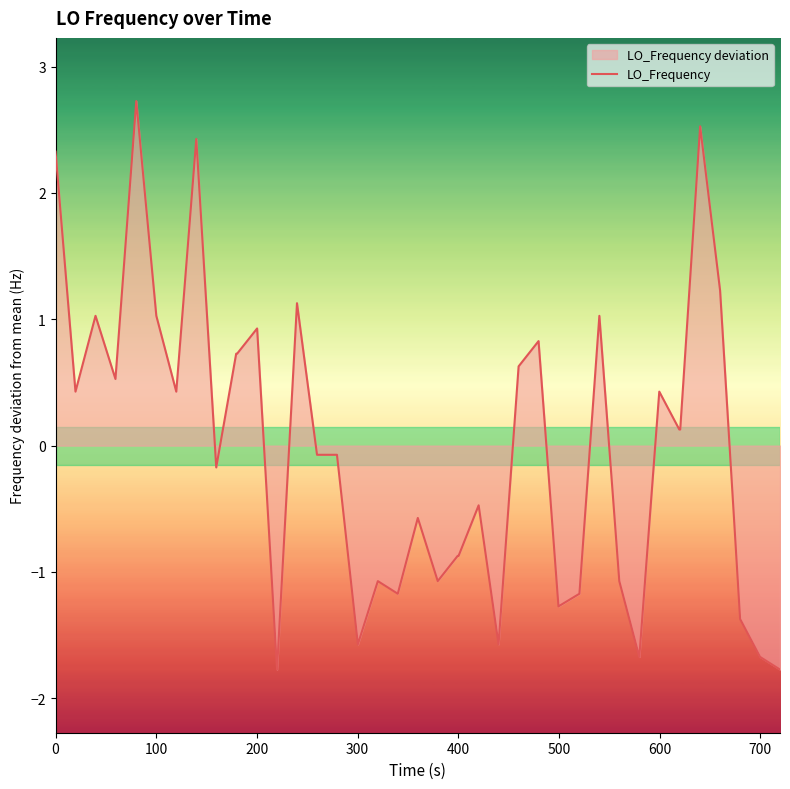

What is the difference between the maximum and minimum values?

4.5